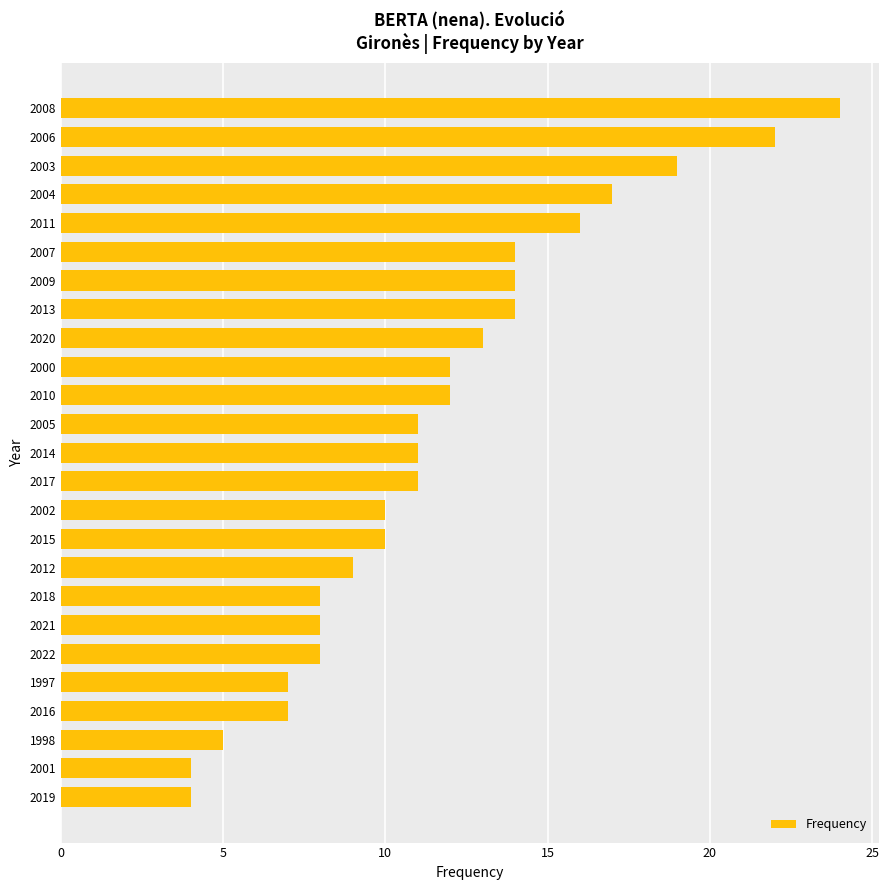

At which category does the chart reach its peak across all series?

2008